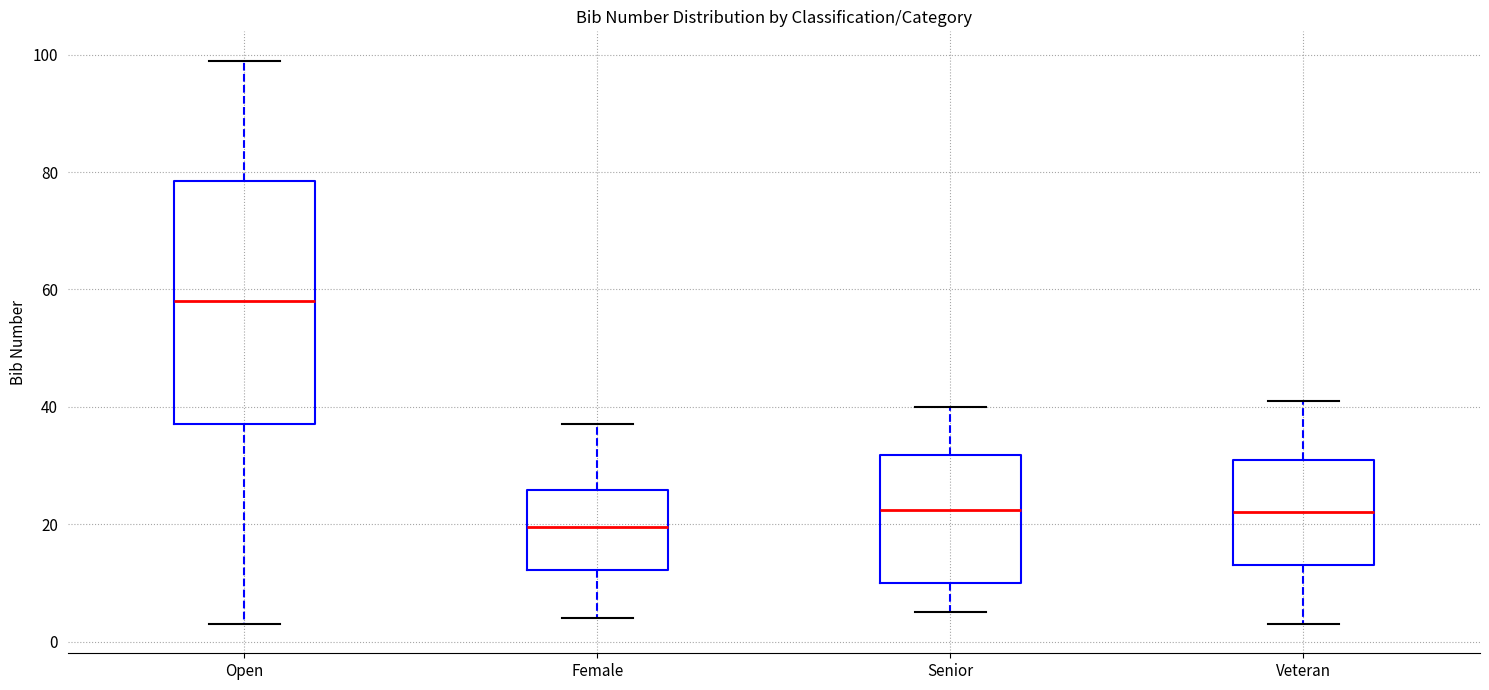

Which box's median line is the lowest?

Female